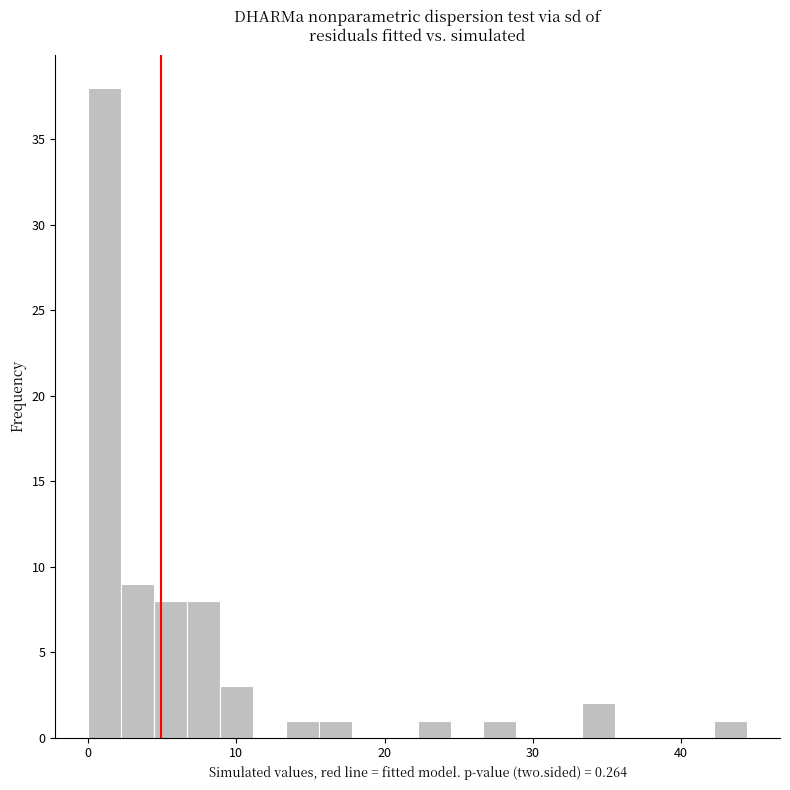

Around what value on the x-axis is the tallest bar? Give the approximate position of its centre, as read against the axis.

1